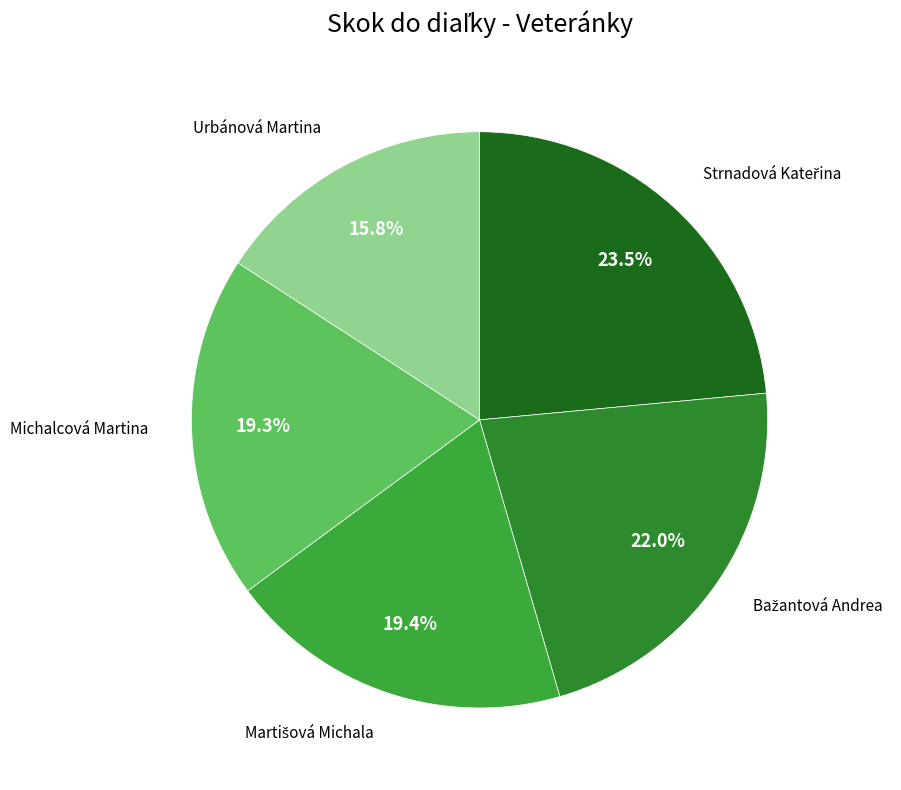

What is the smallest slice in the pie chart?

Urbánová Martina